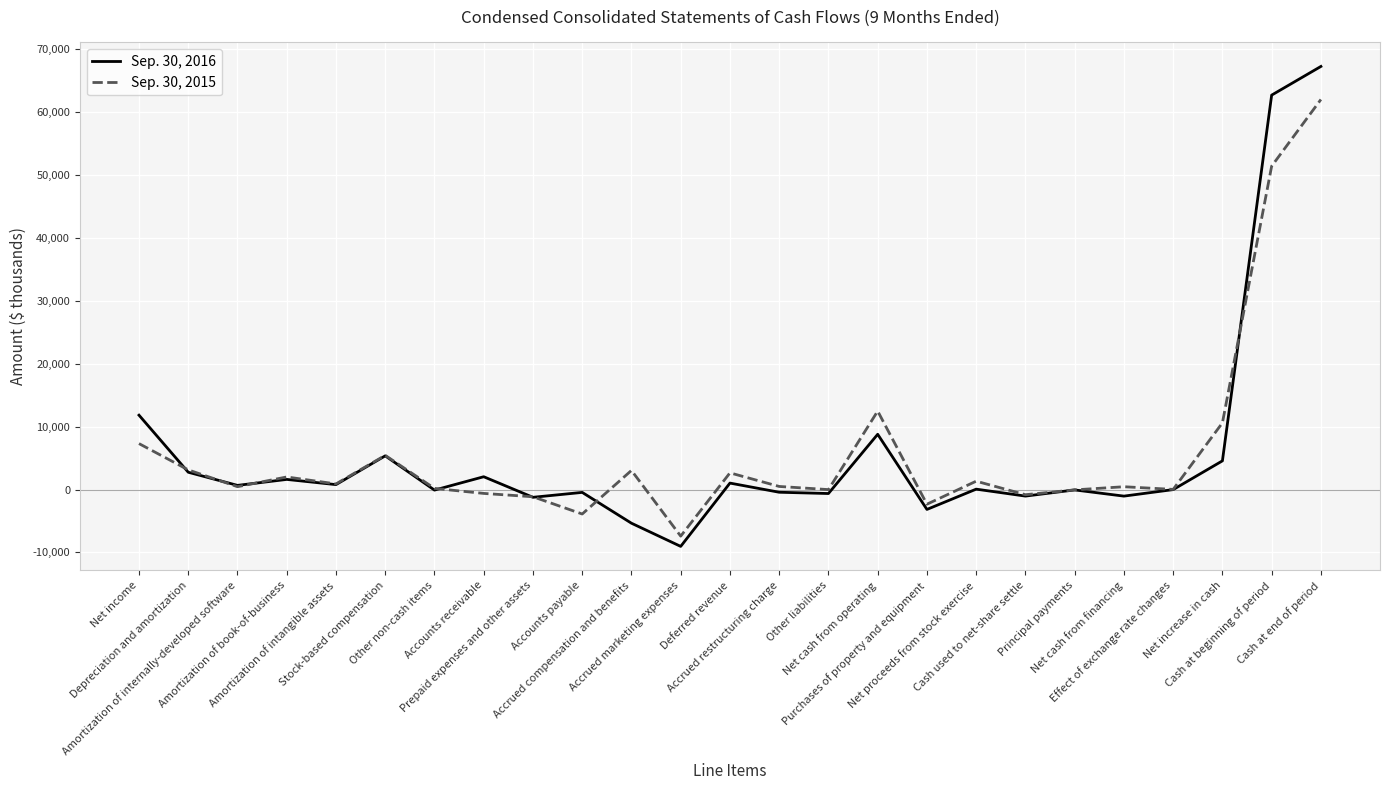

What is the maximum value shown in the chart?

67268